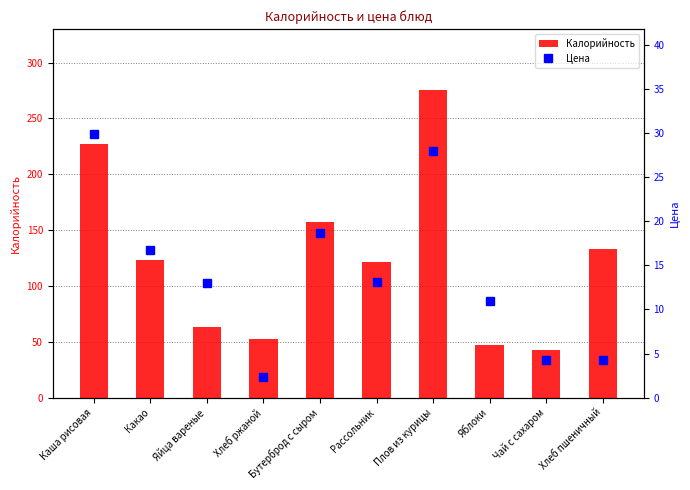

How many categories are shown in the chart?

10